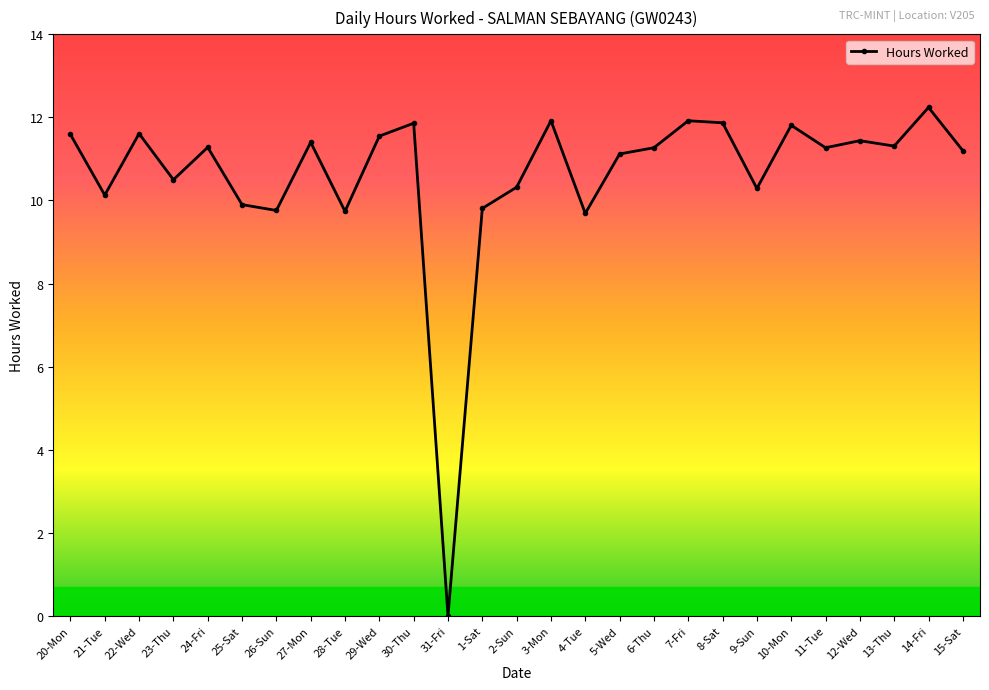

At which category does the data reach its first local valley?

21-Tue